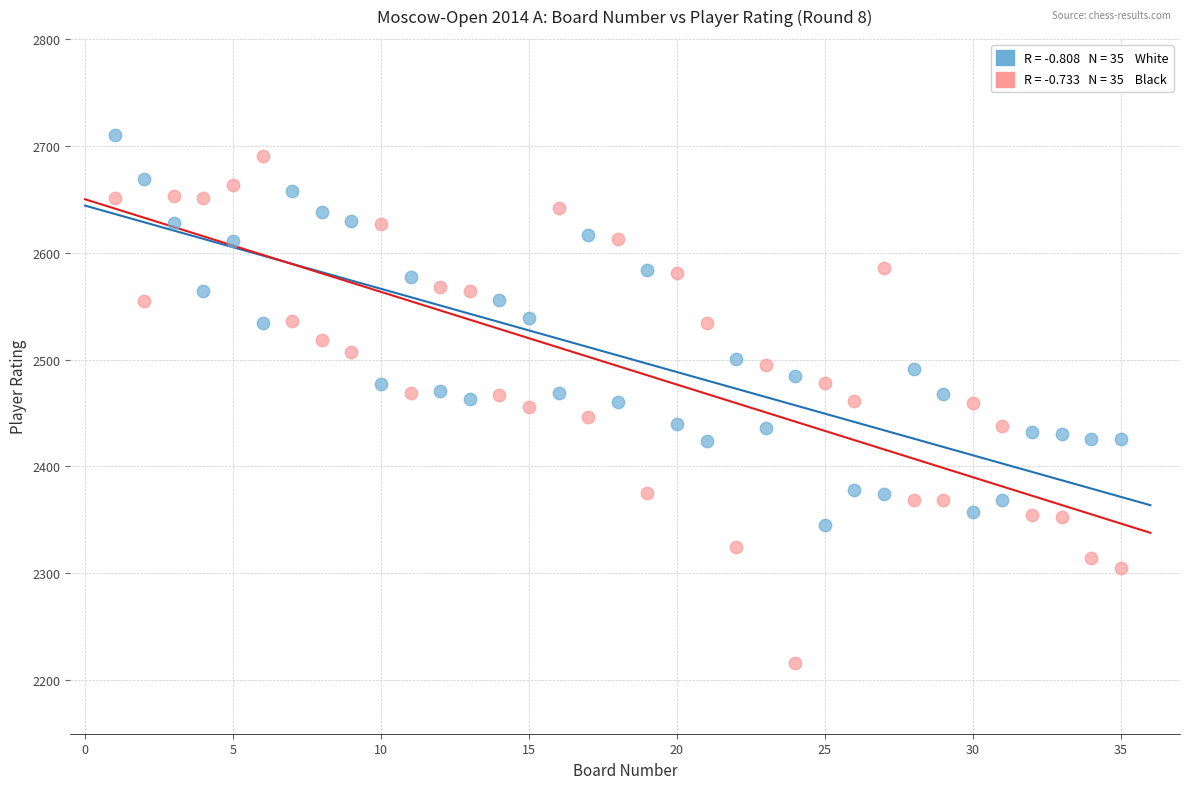

Across all data points, what is the range of X values (max minus min)?

34